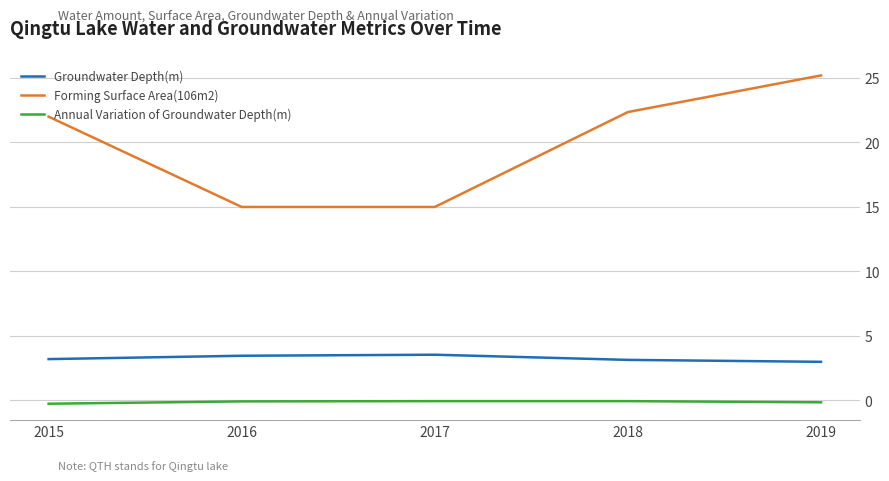

Rank the series by their maximum value, from lowest to highest.

Annual Variation of Groundwater Depth(m), Groundwater Depth(m), Forming Surface Area(106m2)